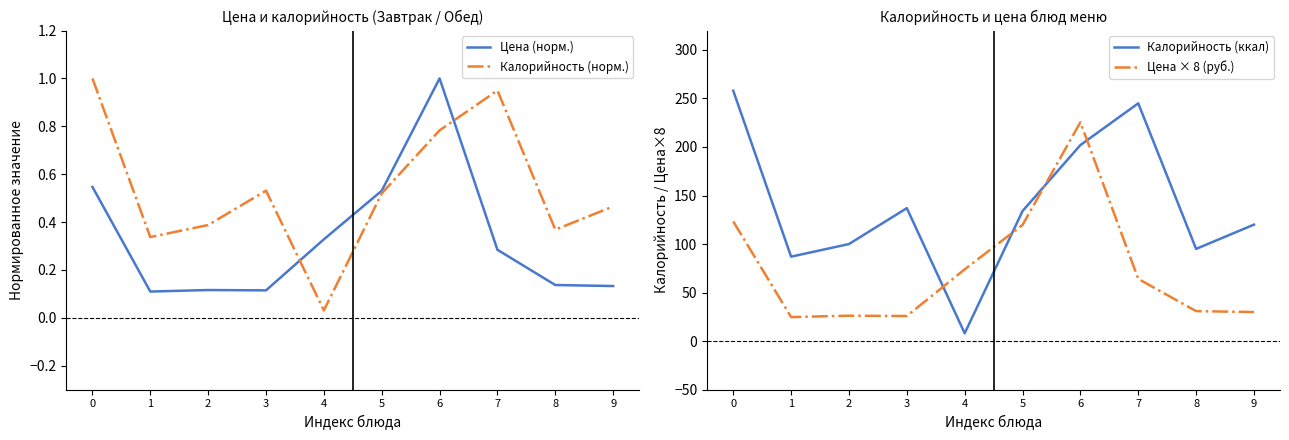

True or false: Цена (норм.) and Калорийность (ккал) intersect in this chart.

False